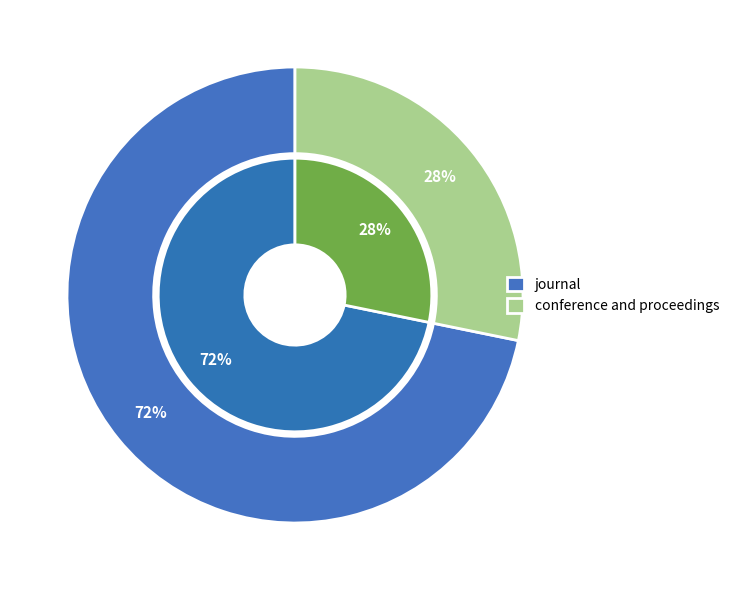

What is the largest slice in the pie chart?

journal